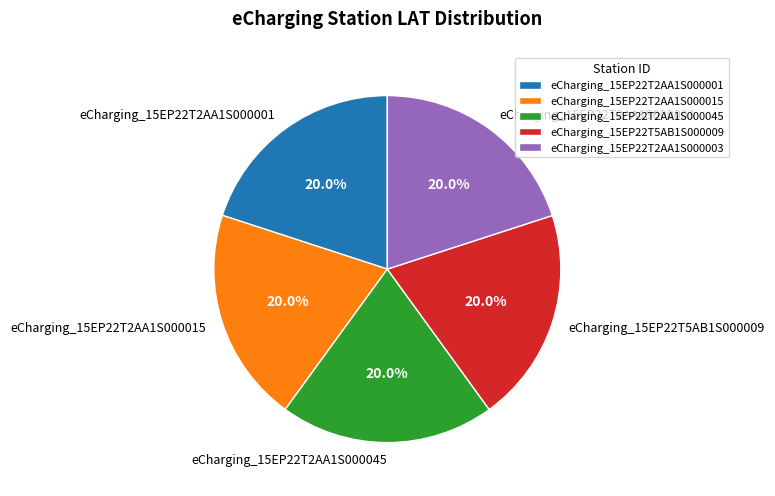

What is the ratio of the value at eCharging_15EP22T2AA1S000003 to the value at eCharging_15EP22T2AA1S000001?

1.0